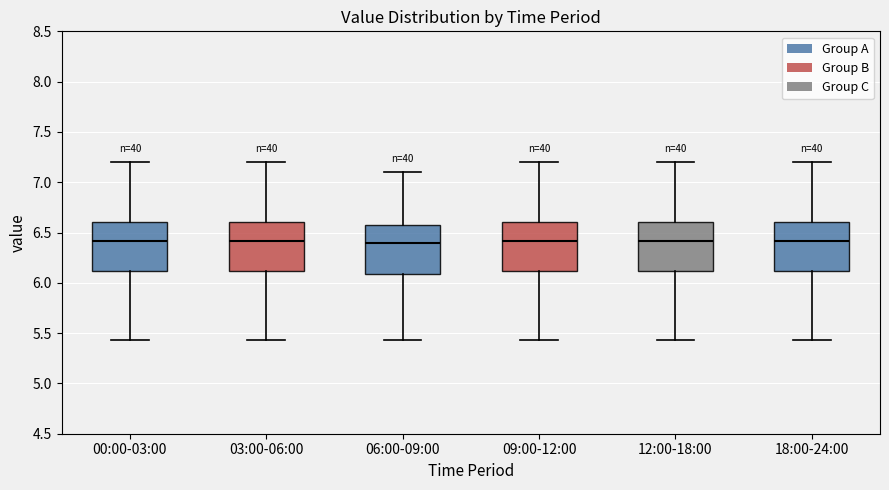

Reading left to right, transcribe this box plot: for each box, give where its median line is, the range the box spans, and where its two whiskers end, as read against the y-axis. The values are not printed on the chart, so give them approximately, as read against the axis.

00:00-03:00: median 6.40, box 6.10 to 6.60, whiskers 5.45 to 7.20
03:00-06:00: median 6.40, box 6.10 to 6.60, whiskers 5.45 to 7.20
06:00-09:00: median 6.40, box 6.10 to 6.55, whiskers 5.45 to 7.10
09:00-12:00: median 6.40, box 6.10 to 6.60, whiskers 5.45 to 7.20
12:00-18:00: median 6.40, box 6.10 to 6.60, whiskers 5.45 to 7.20
18:00-24:00: median 6.40, box 6.10 to 6.60, whiskers 5.45 to 7.20